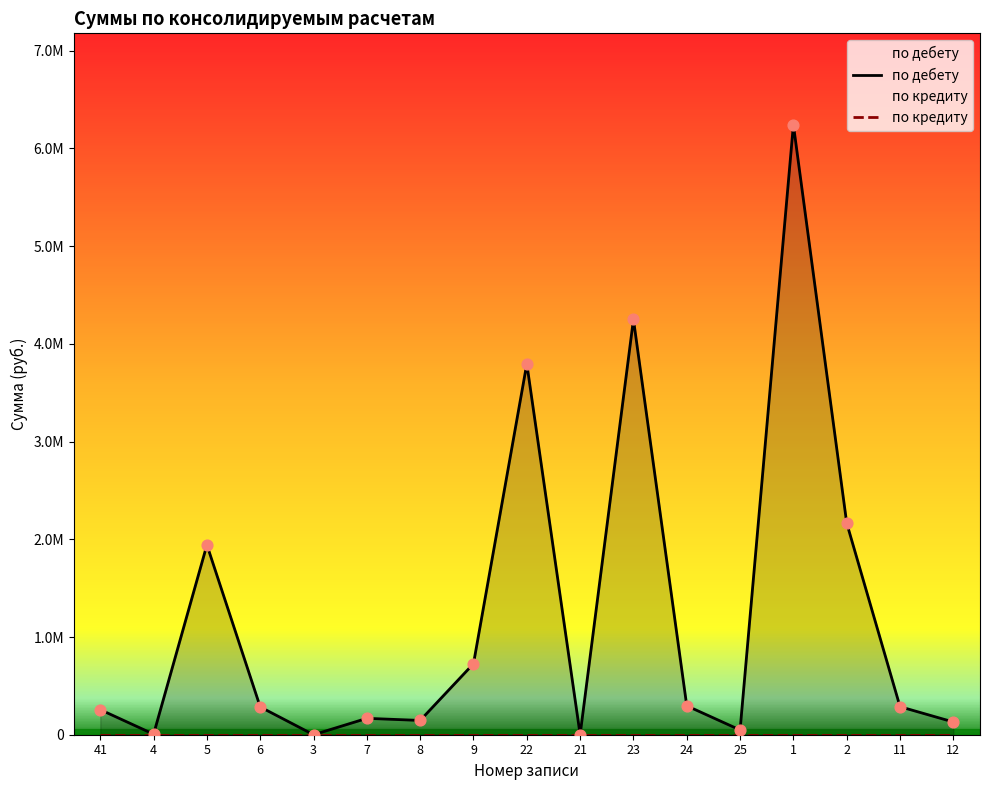

What is the ratio of the value at 9 to the value at 6?

2.6